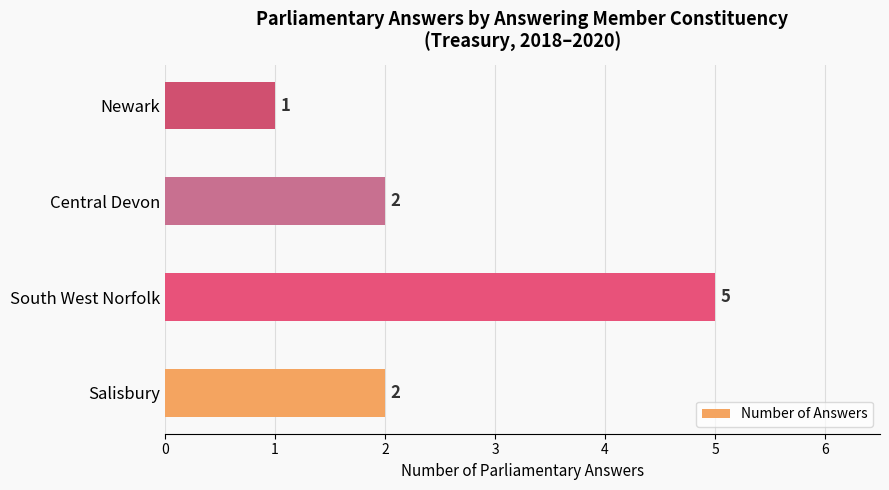

At which category does the chart reach its peak across all series?

South West Norfolk